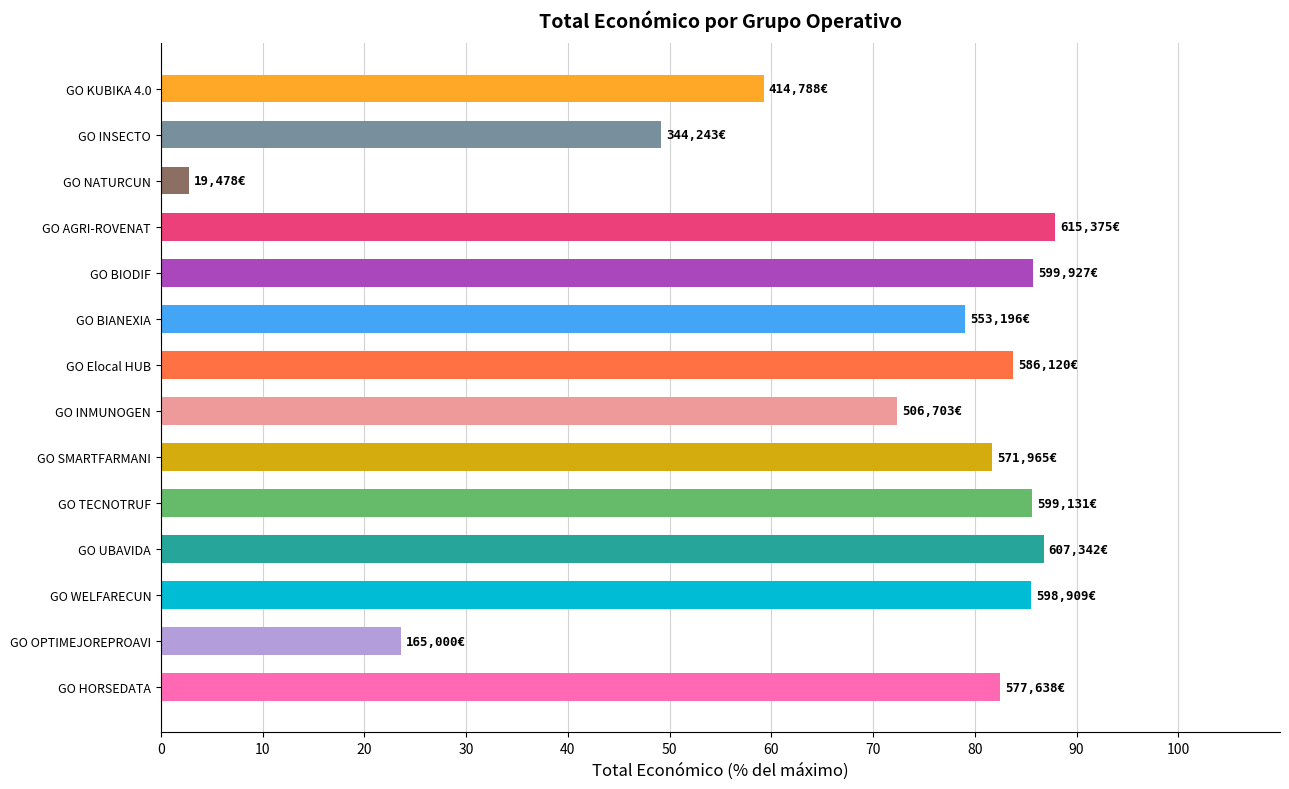

True or false: the data shows 2.8 at GO NATURCUN.

True